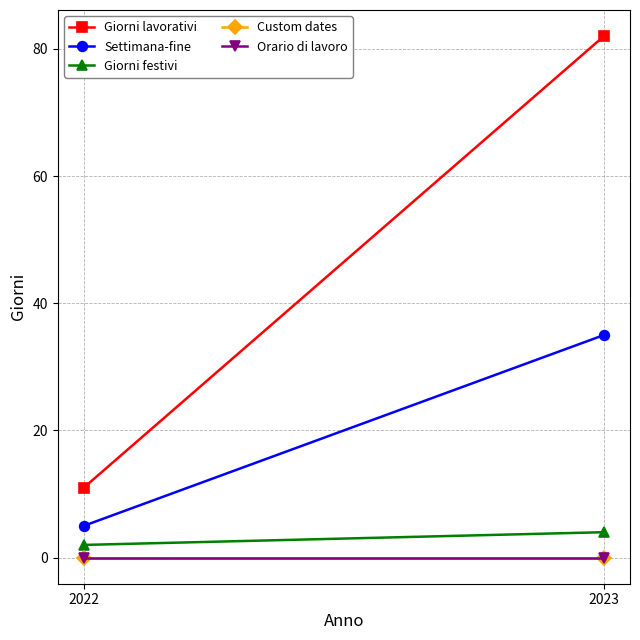

How many categories are shown in the chart?

2